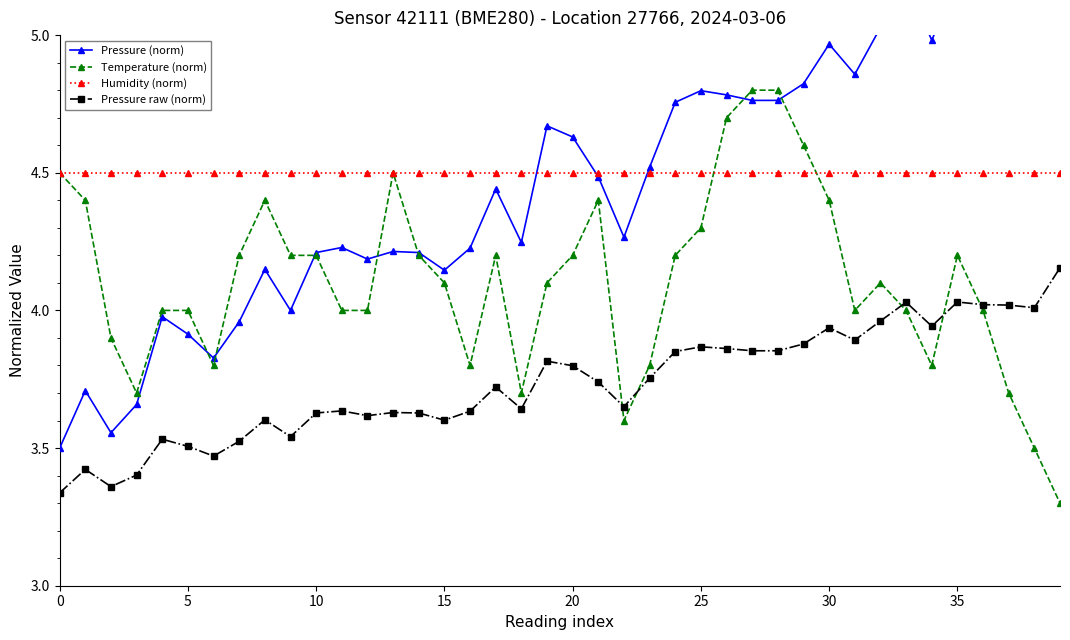

Is this an area chart (filled region under the line)?

No